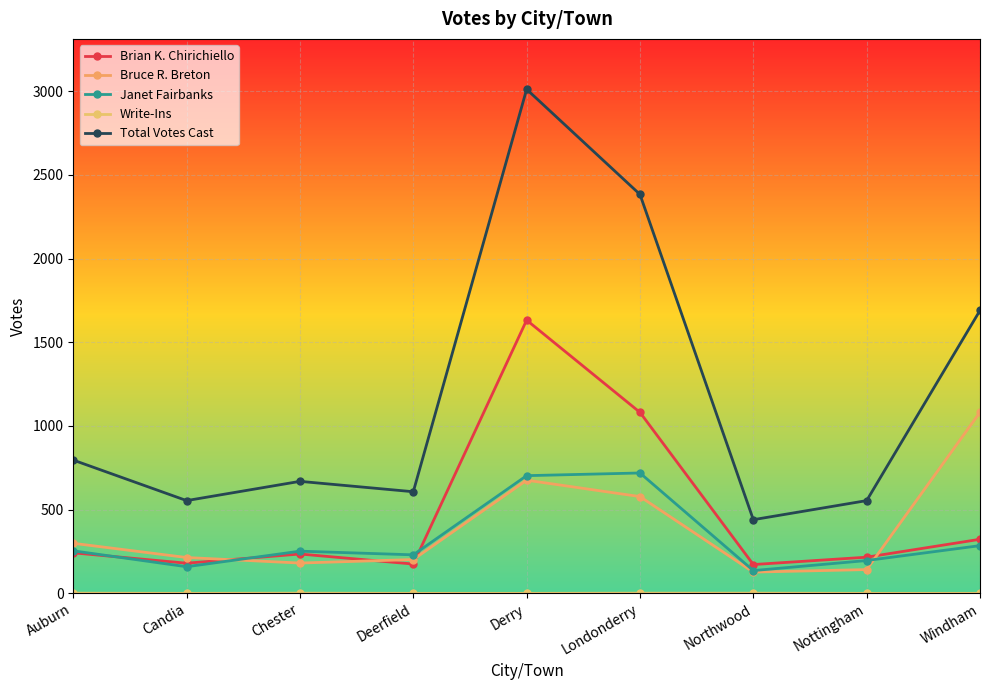

How many lines are shown in the chart?

5